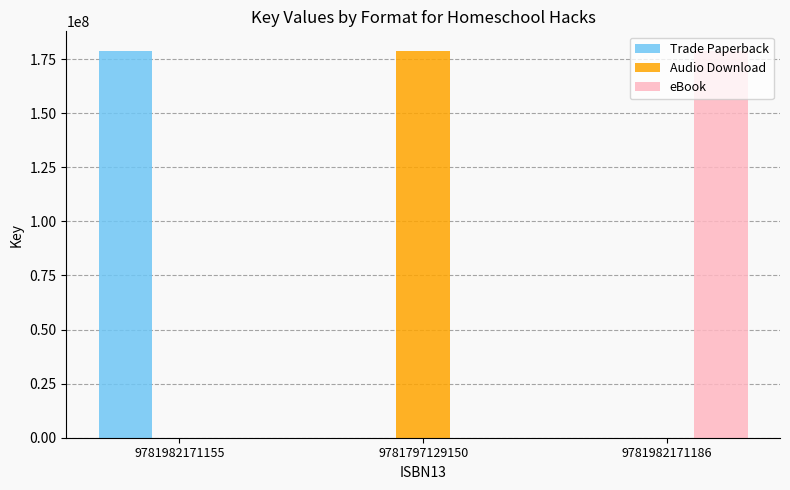

What is the sum of all Audio Download values?

178934935